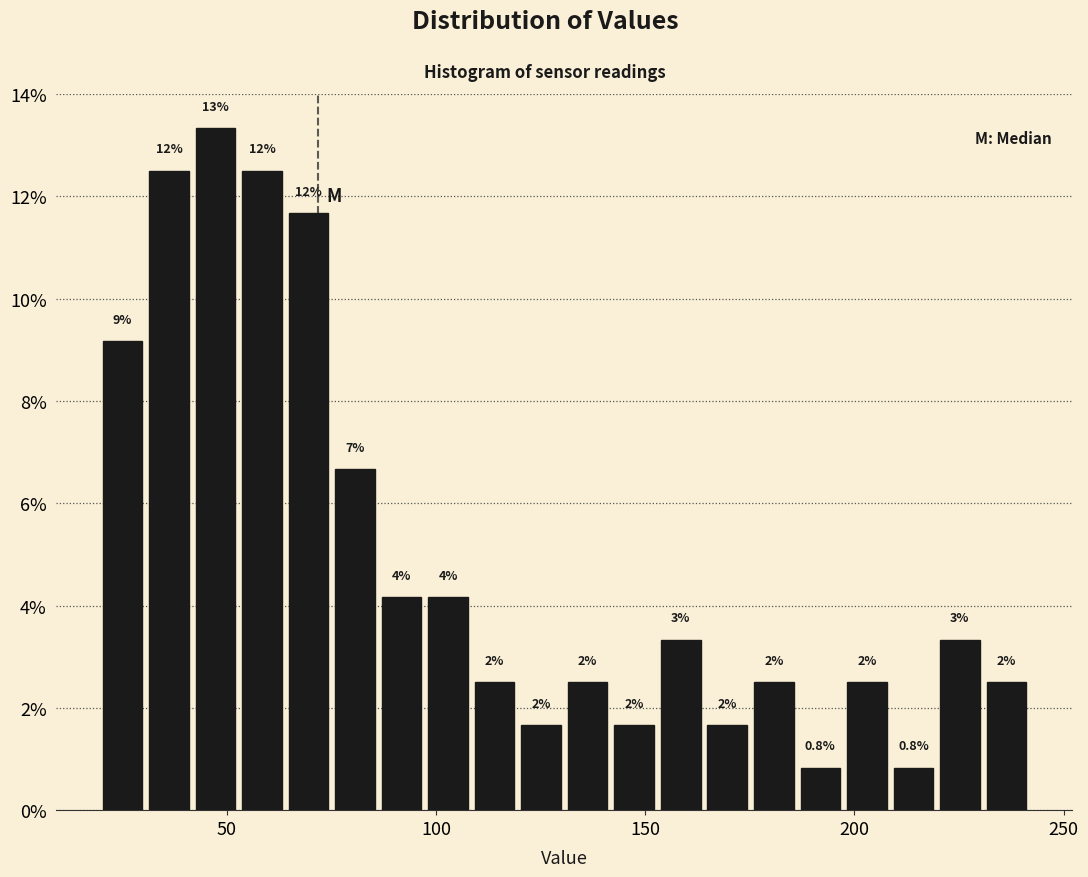

Around what value on the x-axis is the tallest bar? Give the approximate position of its centre, as read against the axis.

45